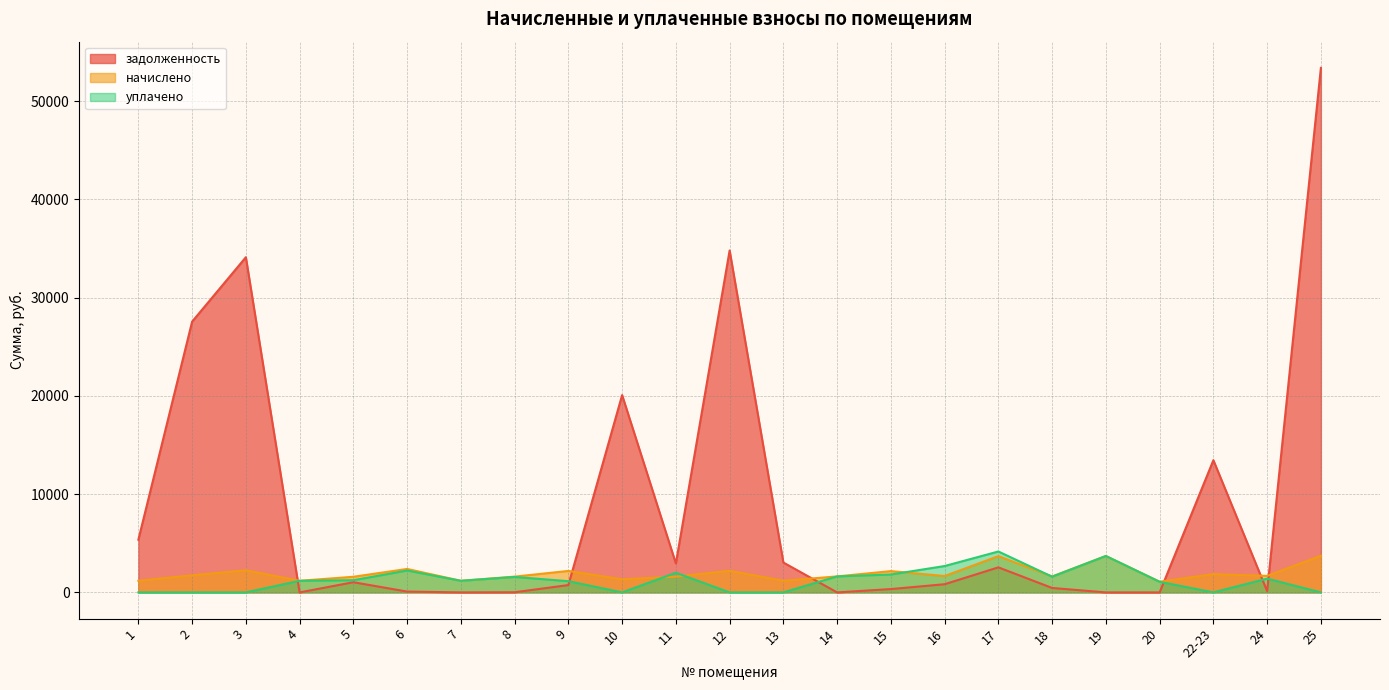

What is the total value across all series at 18?

3674.4